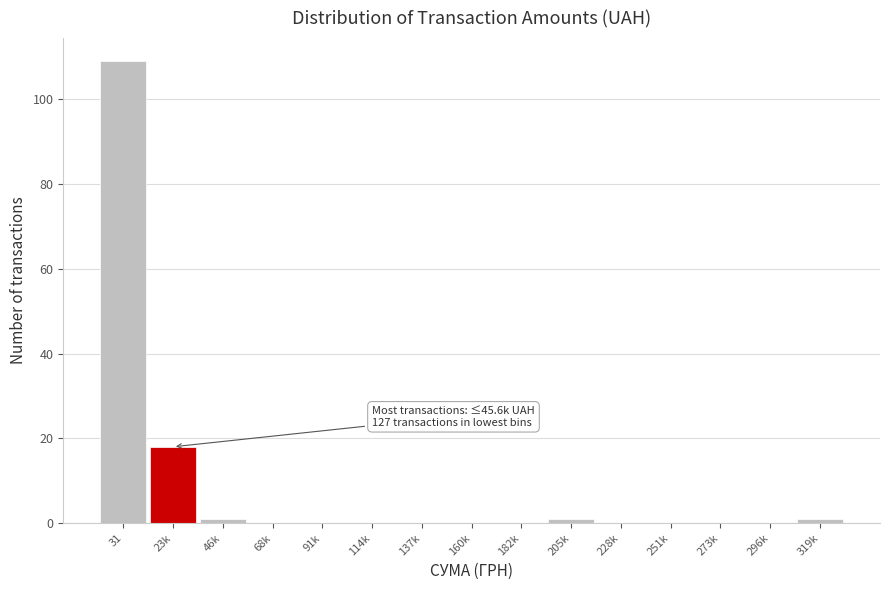

Reading left to right, transcribe all the data shown in this chart.

31=109	23k=18	46k=1	68k=0	91k=0	114k=0	137k=0	160k=0	182k=0	205k=1	228k=0	251k=0	273k=0	296k=0	319k=1